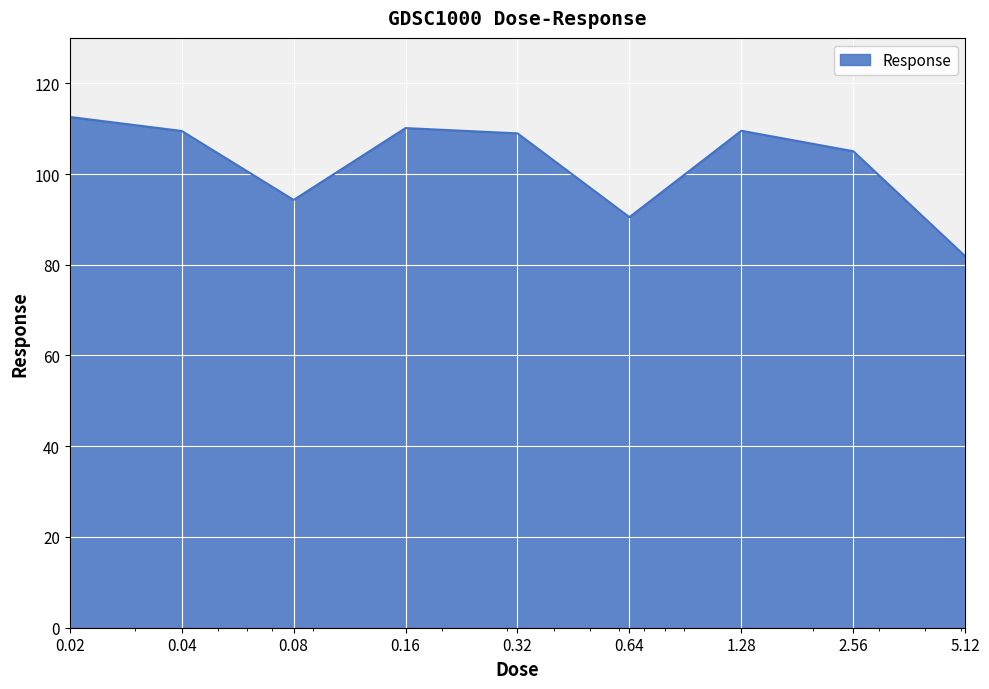

What is the difference between the maximum and minimum values?

30.7